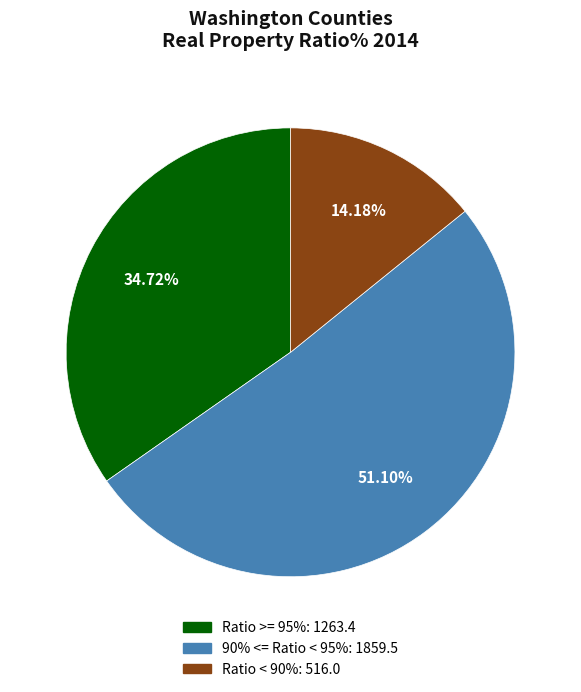

Is there a majority slice in this chart?

Yes